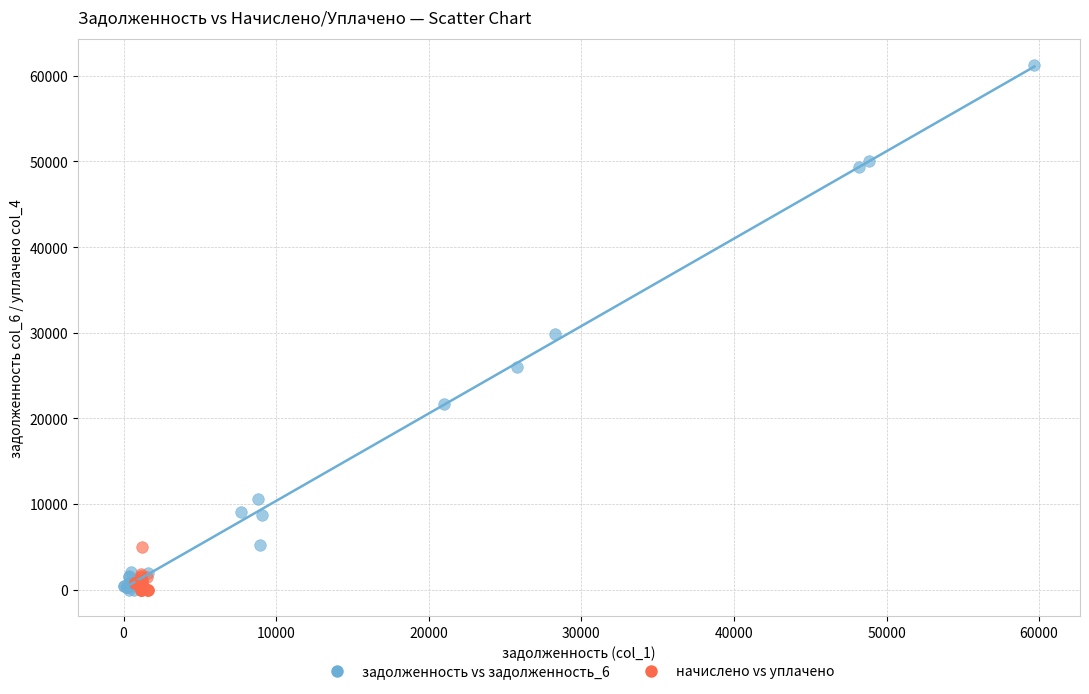

Which series has the widest spread of Y values?

задолженность vs задолженность_6